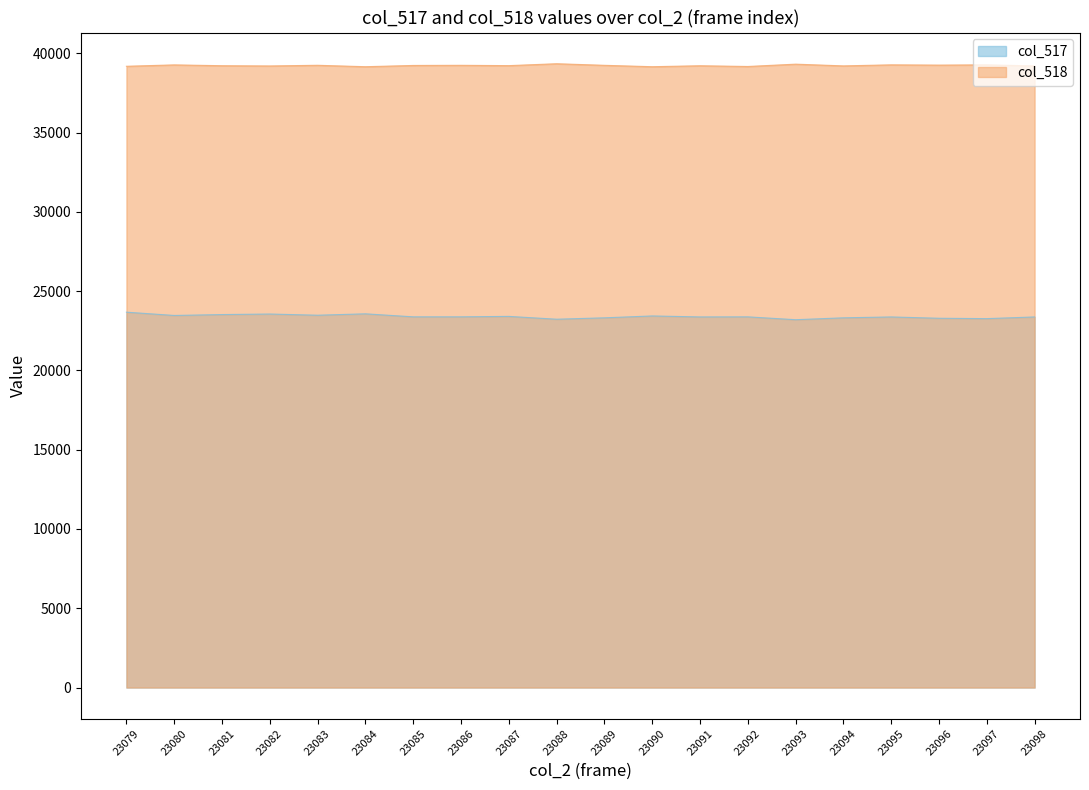

At which category is the sum across all series the highest?

23079